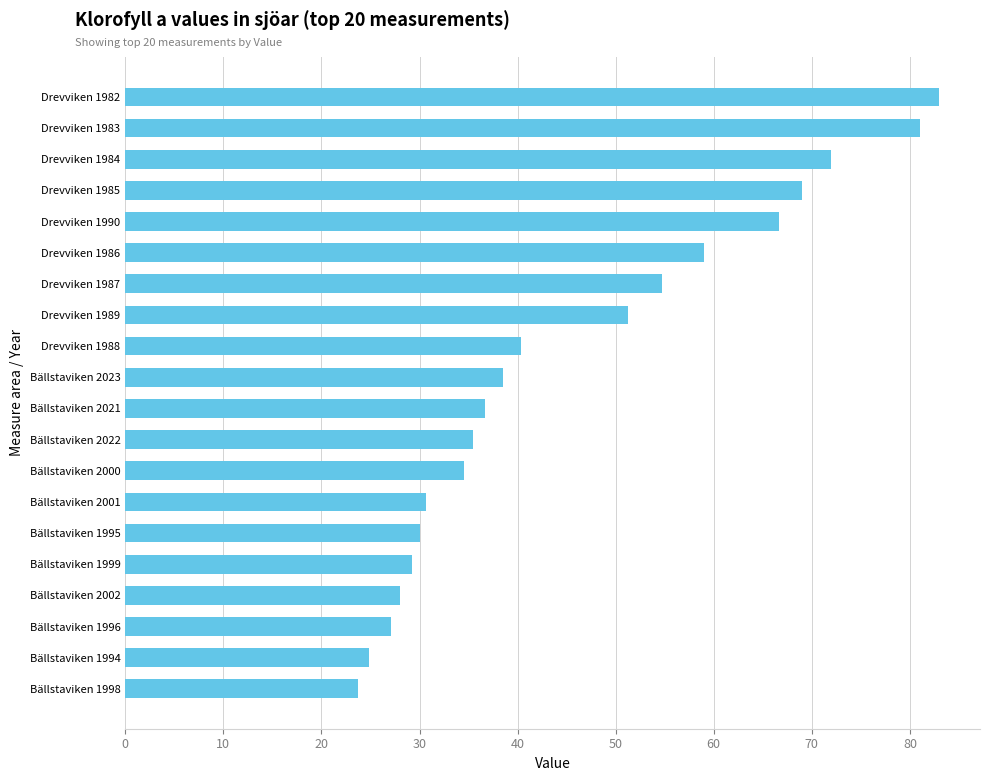

What is the greatest value displayed?

83.0